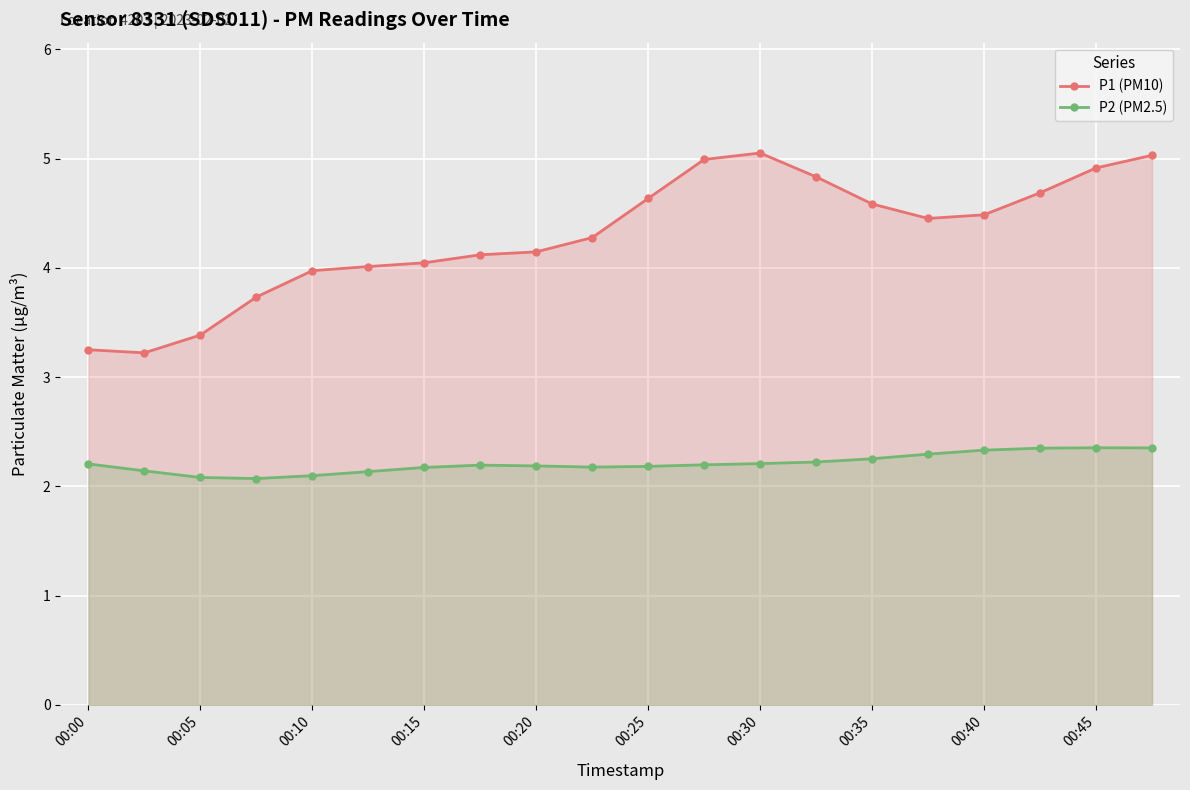

True or false: P1 (PM10) and P2 (PM2.5) intersect in this chart.

False